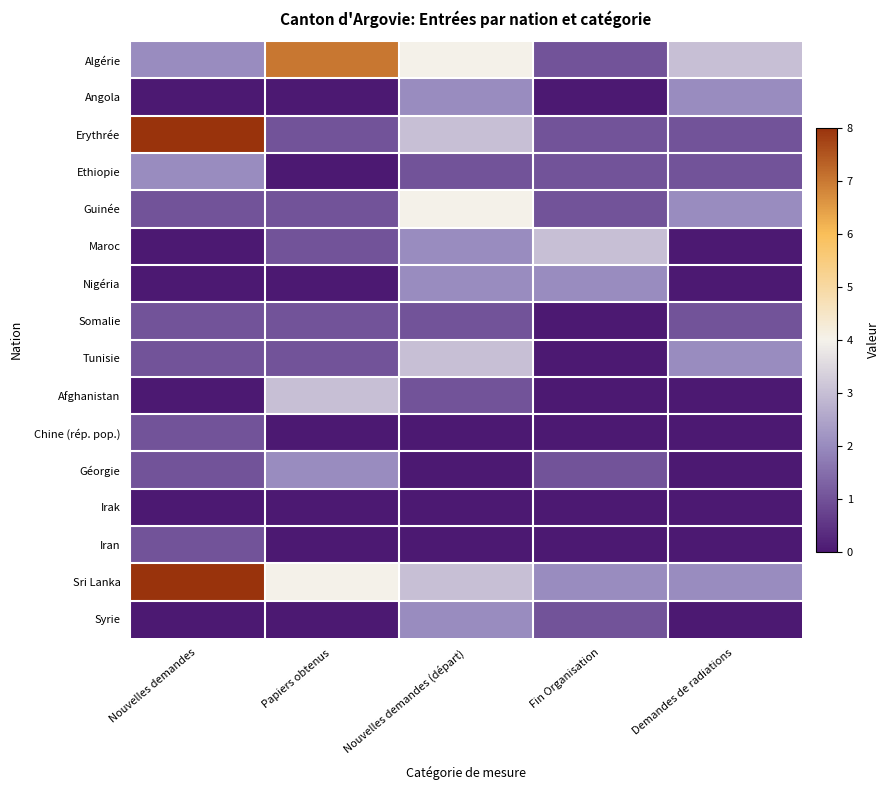

How many distinct data groups are displayed?

16